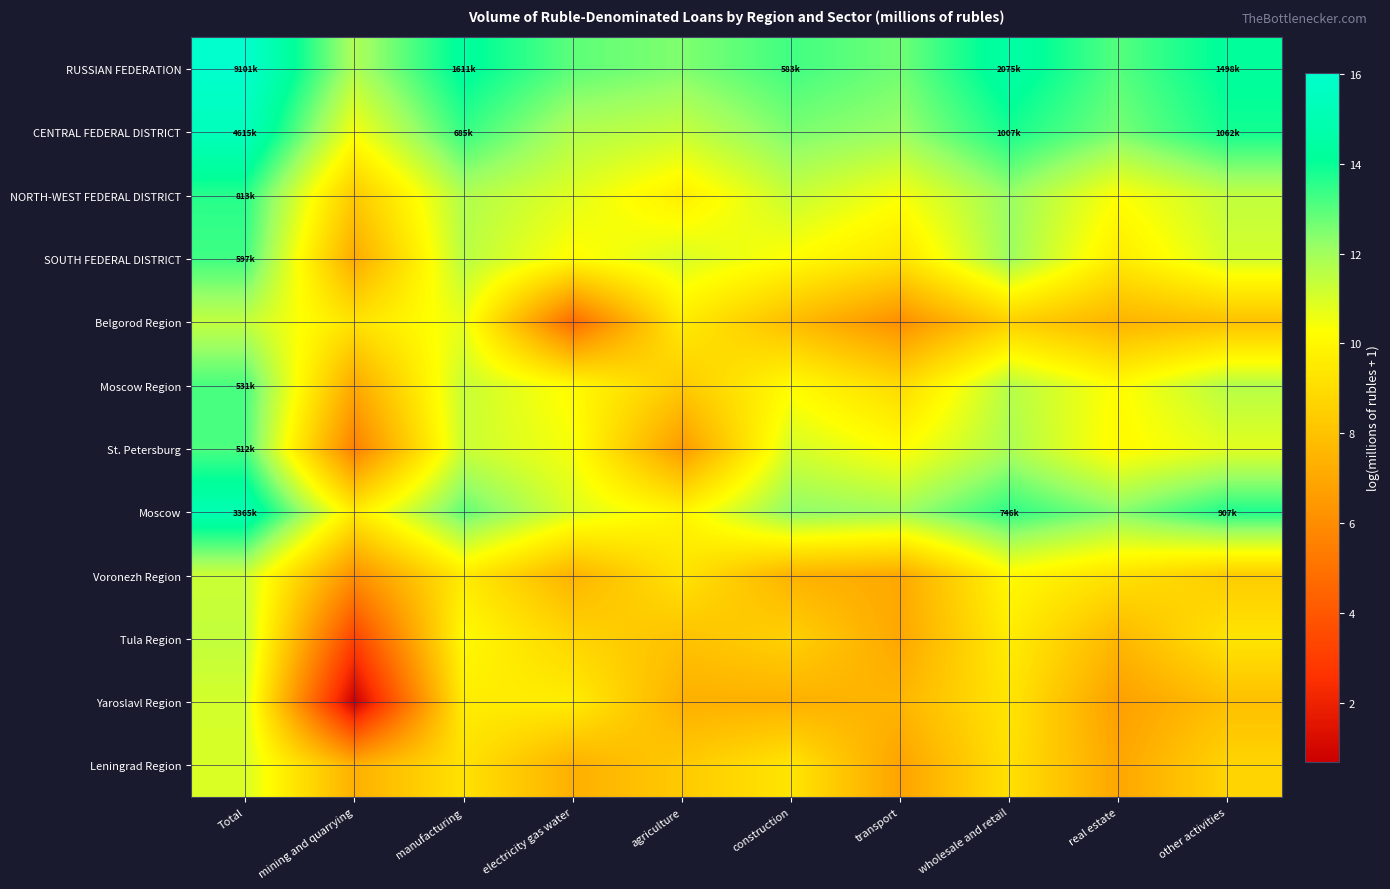

Count the number of categories in the chart.

10